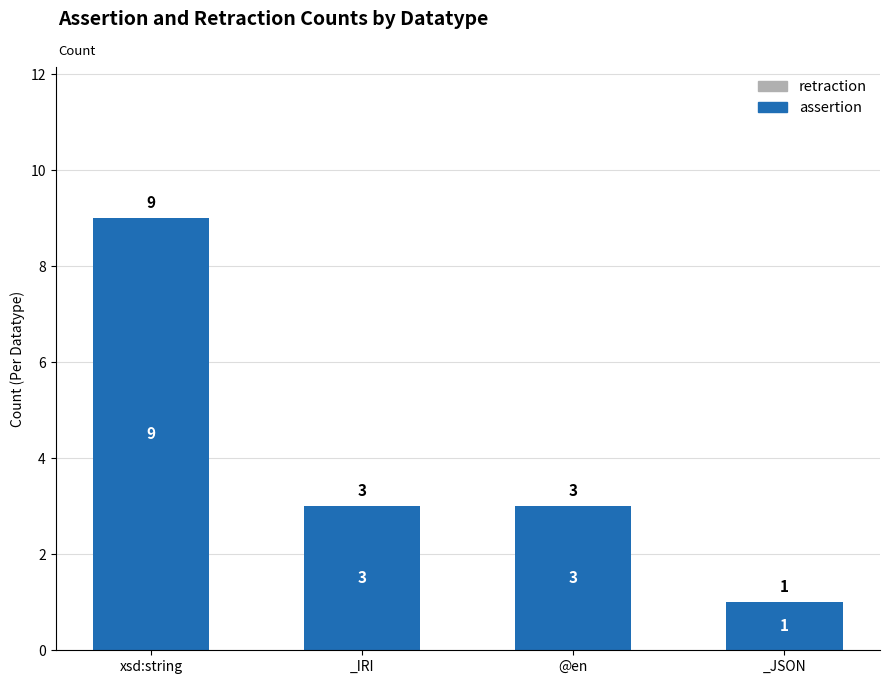

What is the change in value from xsd:string to @en?

-6